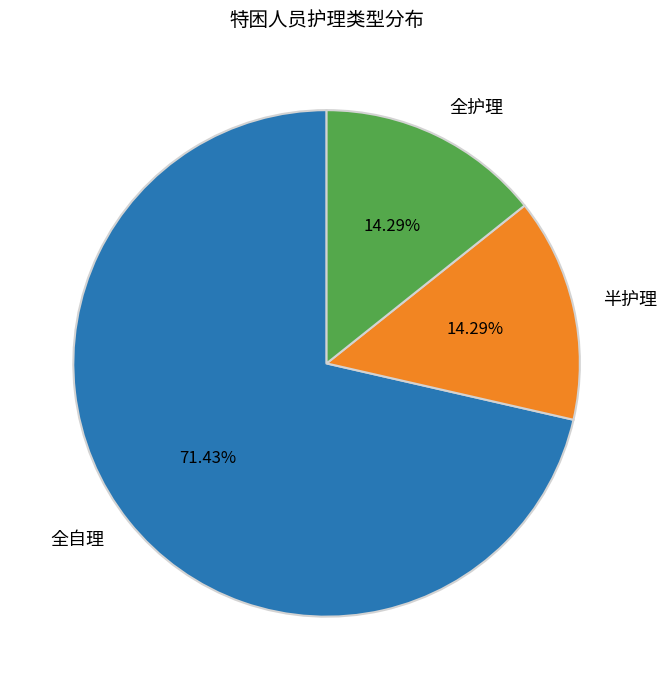

Combined, what portion of the pie is 全护理 and 半护理?

28.6%